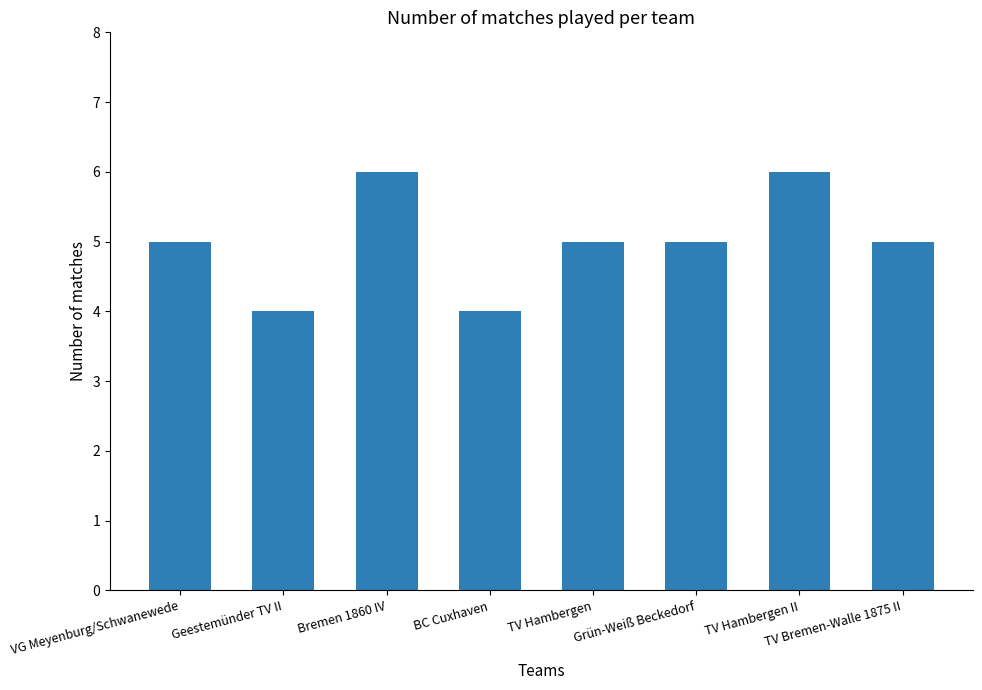

What is the label of the 2nd bar from the right?

TV Hambergen II